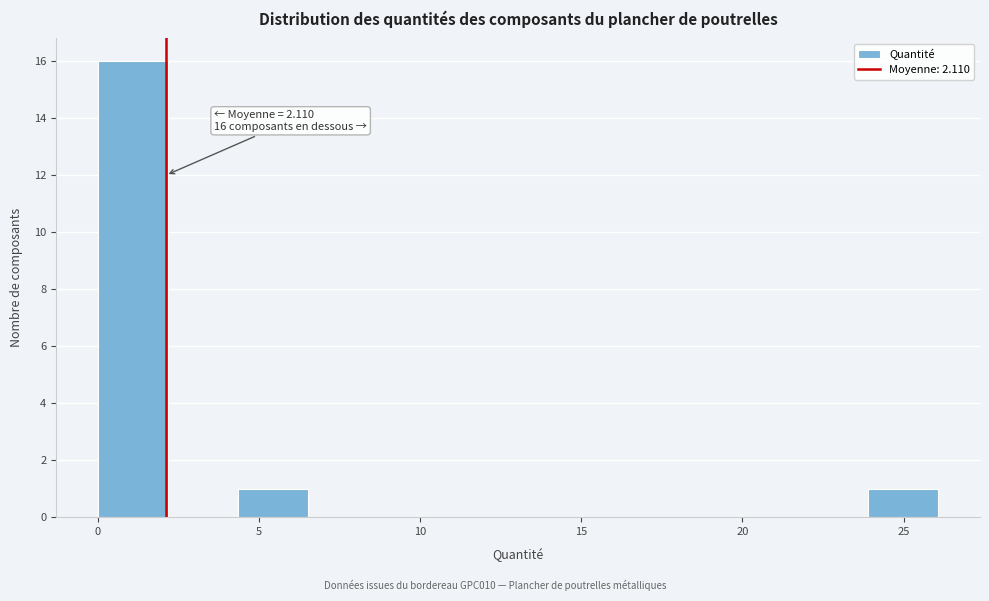

Over which range of the x-axis is the bar tallest?

0.0 to 2.0